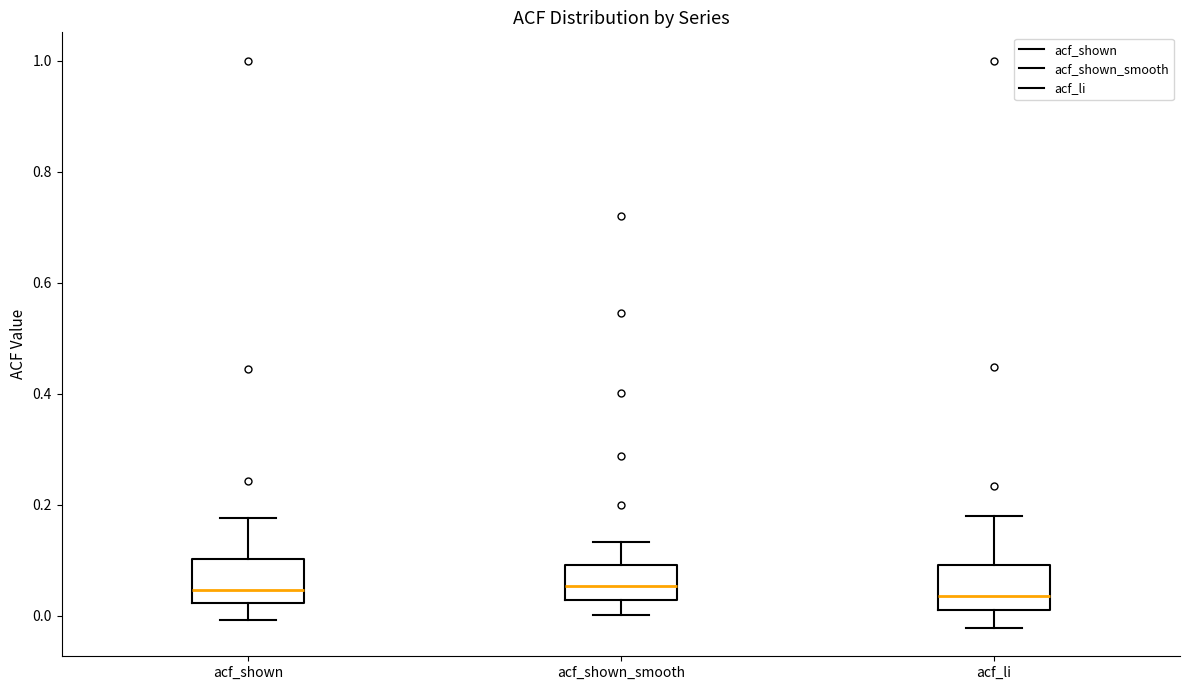

Where is the upper edge of the box for acf_shown_smooth on the y-axis? The values are not printed on the chart, so give them approximately, as read against the axis.

0.10